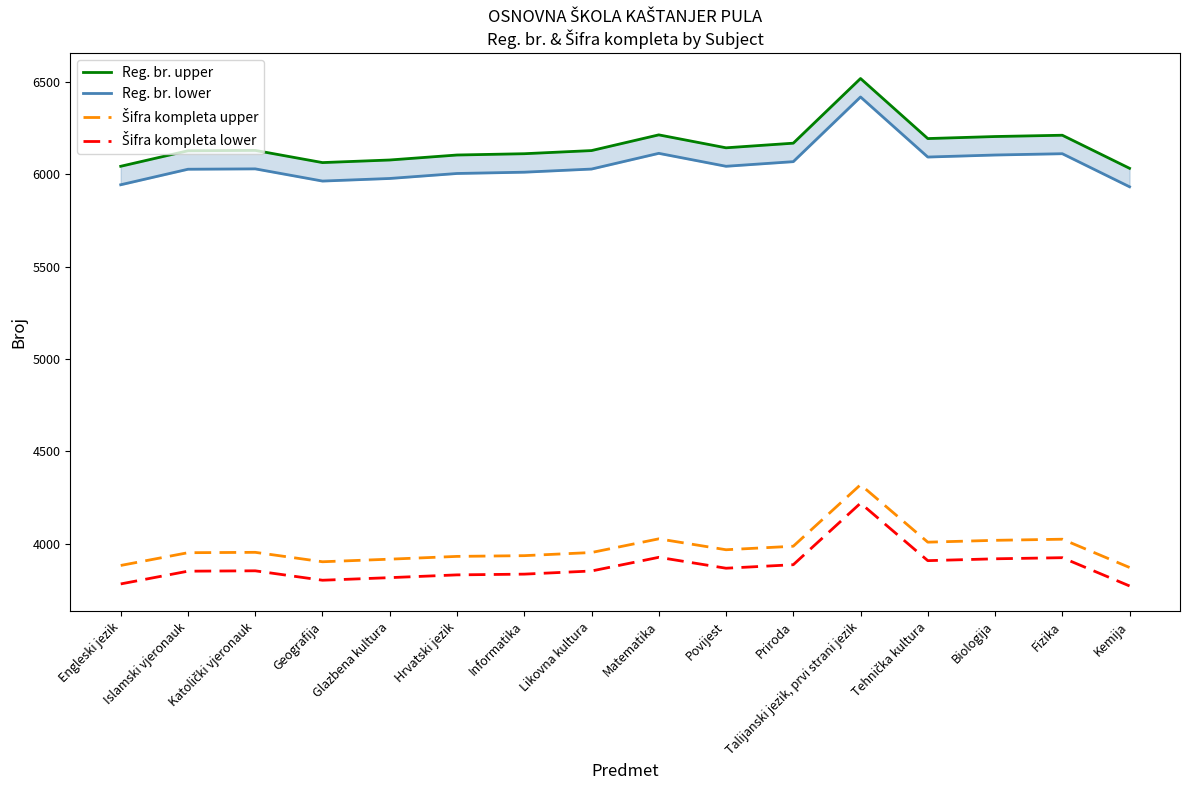

Which series has the largest range (max minus min)?

Reg. br. upper